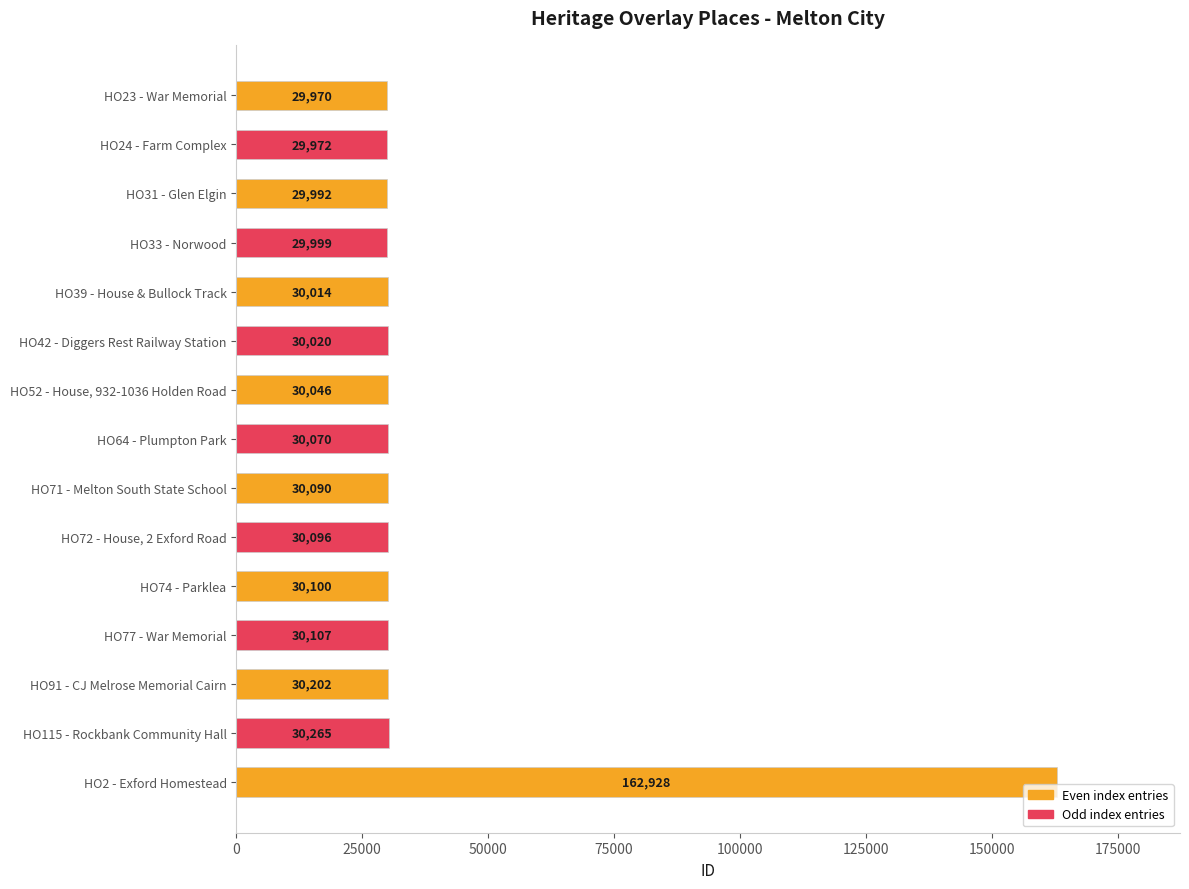

Is it true that the value at HO31 - Glen Elgin is 29992?

True